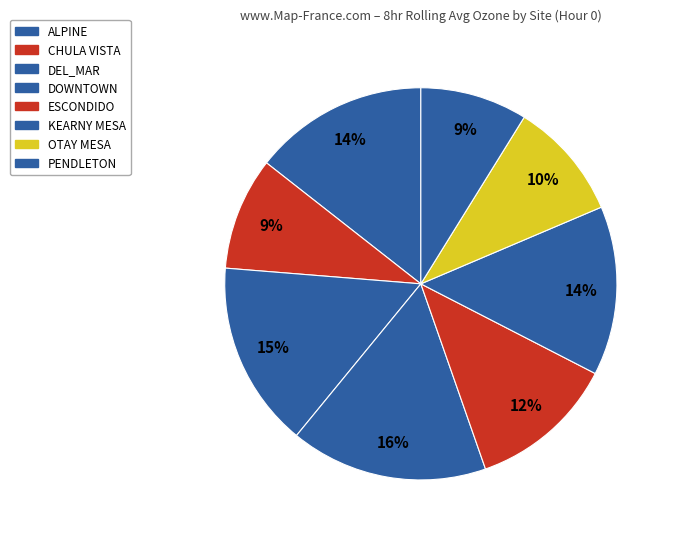

The ESCONDIDO slice represents 3% of the pie. True or false?

False